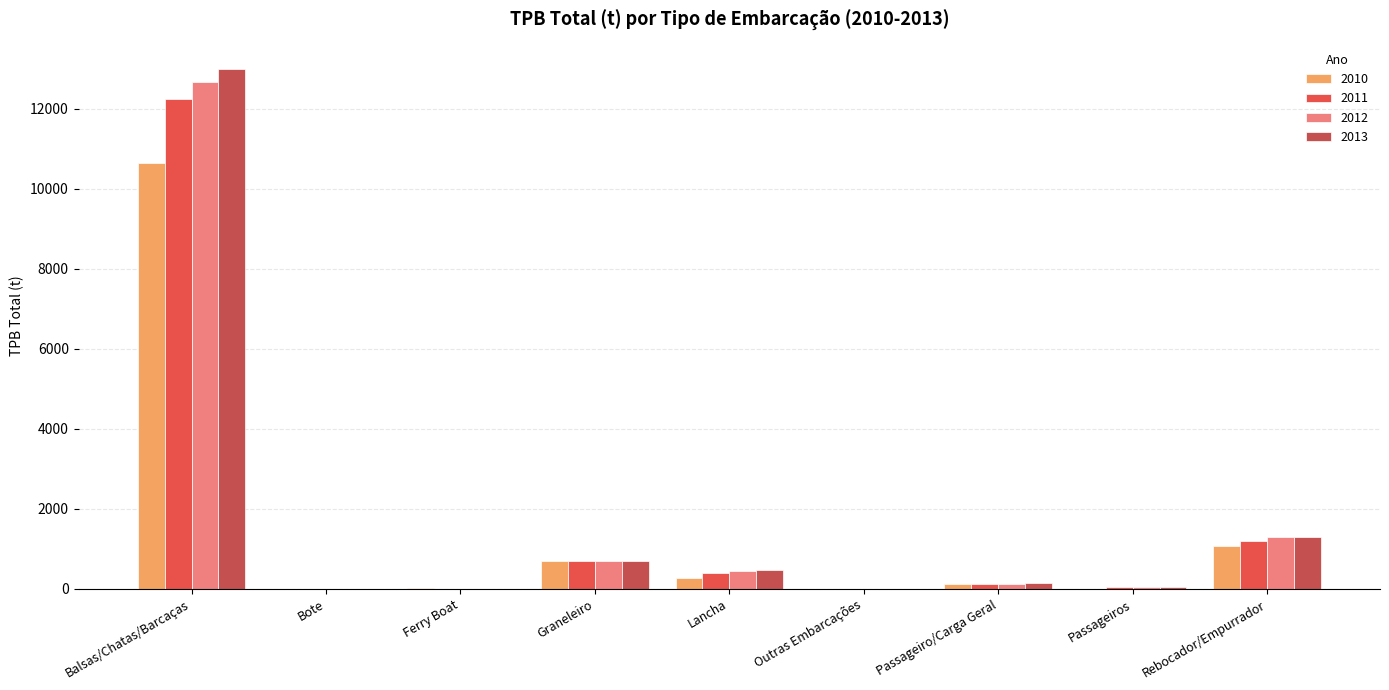

How many groups of bars are there?

9